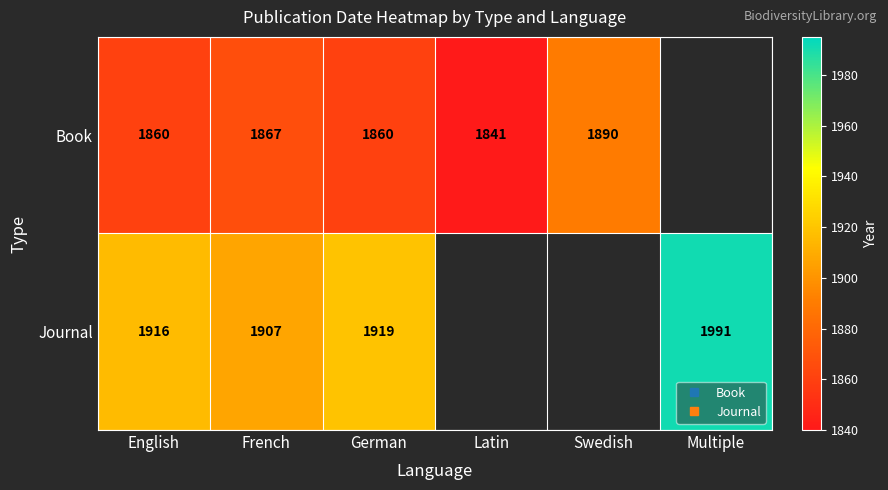

How many values in the Book series are below 1867?

3